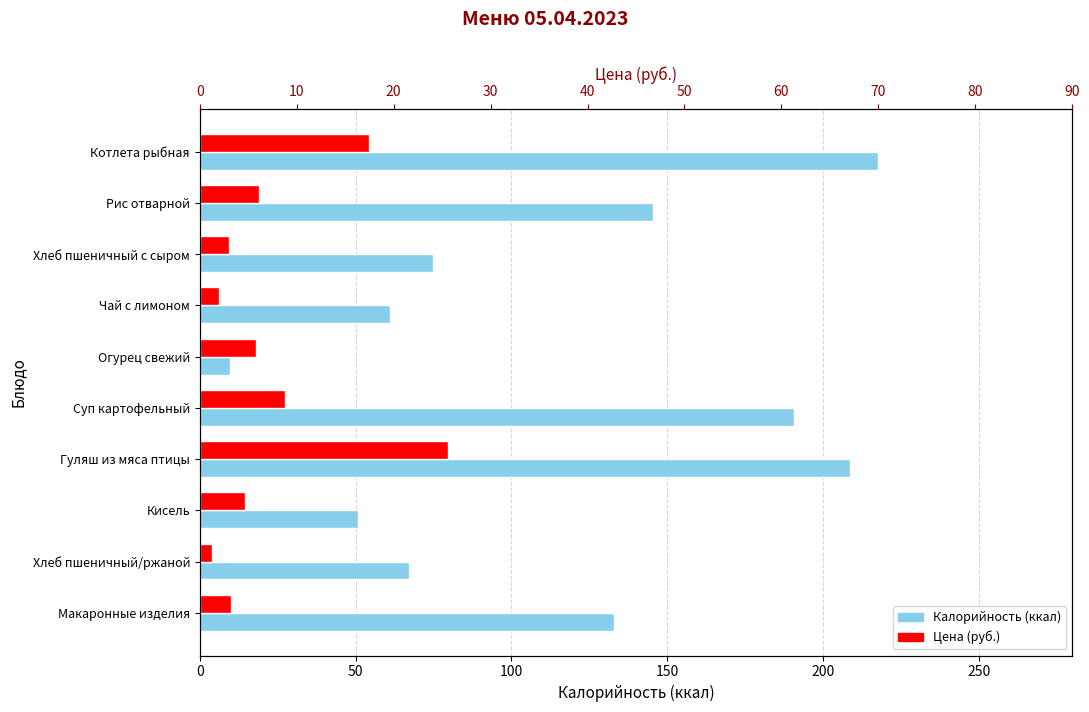

What is the smallest value displayed?

4.0